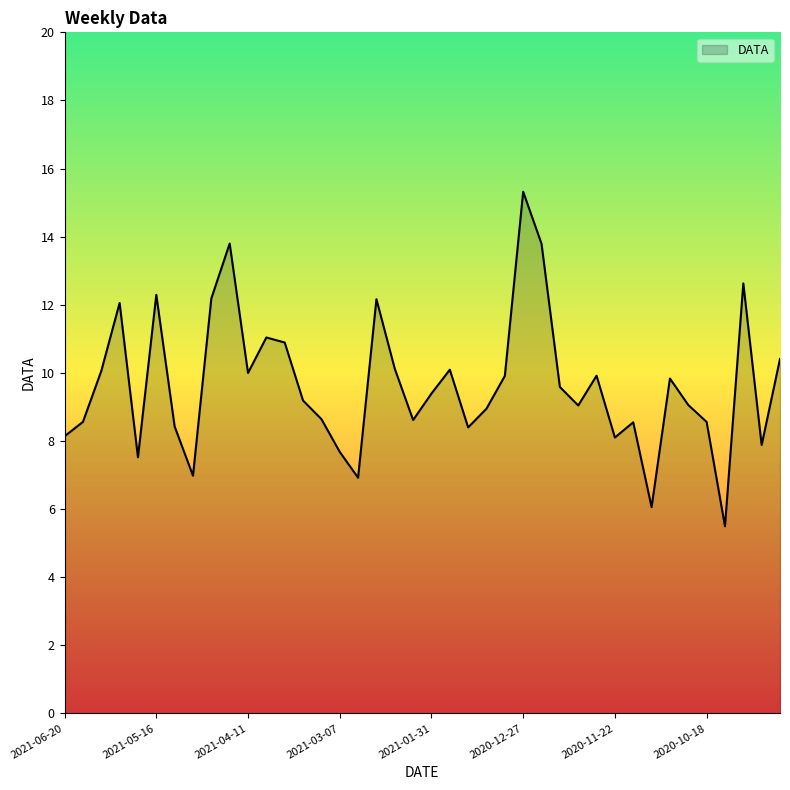

How many series are shown in this chart?

1